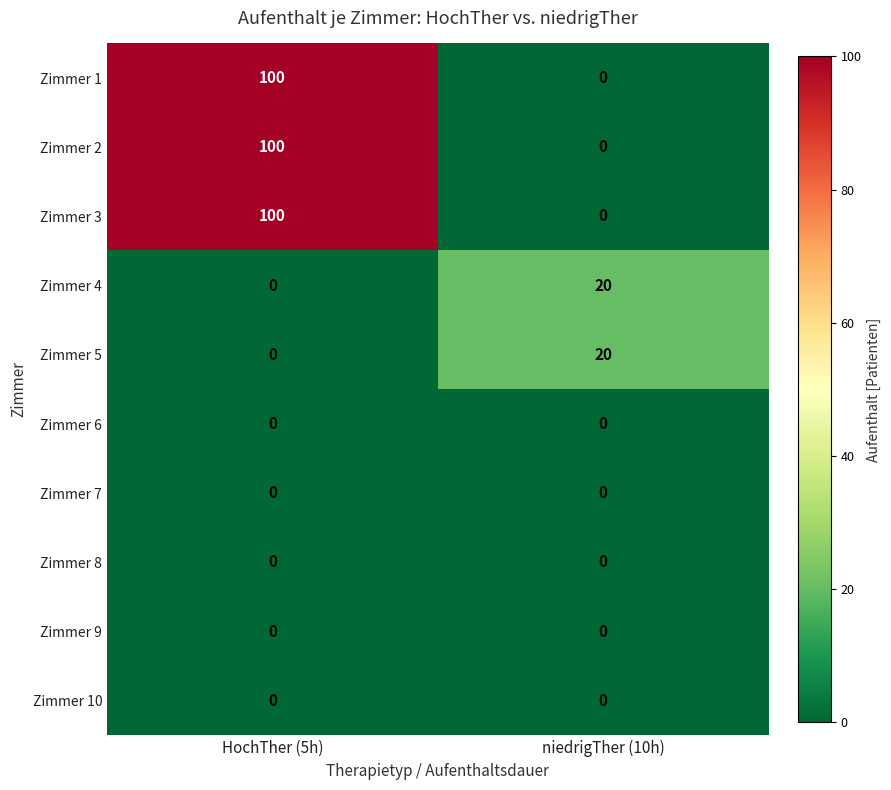

What is the difference between the highest and lowest values at niedrigTher (10h)?

20